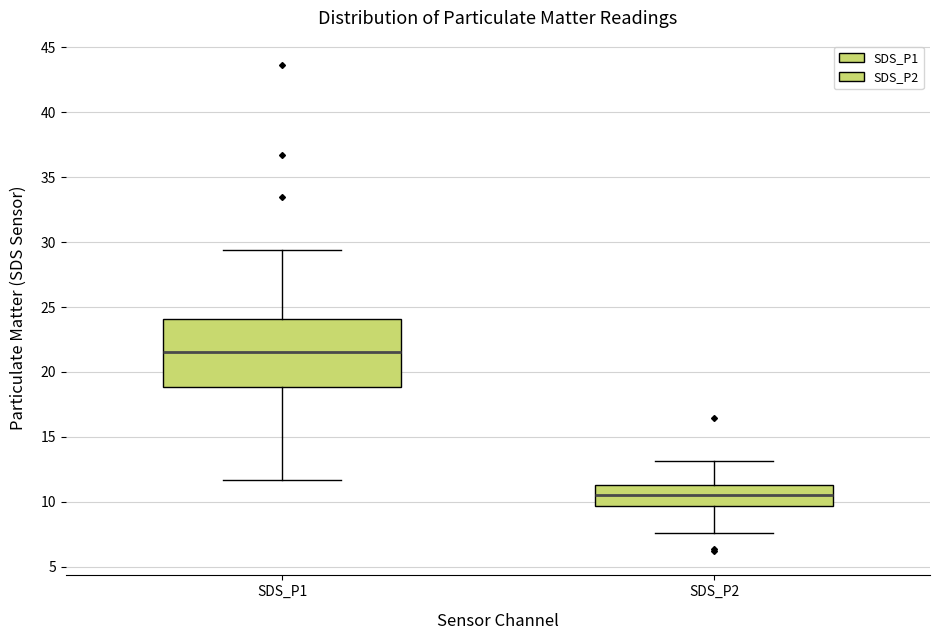

Reading left to right, transcribe this box plot: for each box, give where its median line is, the range the box spans, and where its two whiskers end, as read against the y-axis. The values are not printed on the chart, so give them approximately, as read against the axis.

SDS_P1: median 21.5, box 19.0 to 24.0, whiskers 11.5 to 29.5
SDS_P2: median 10.5, box 9.5 to 11.5, whiskers 7.5 to 13.0